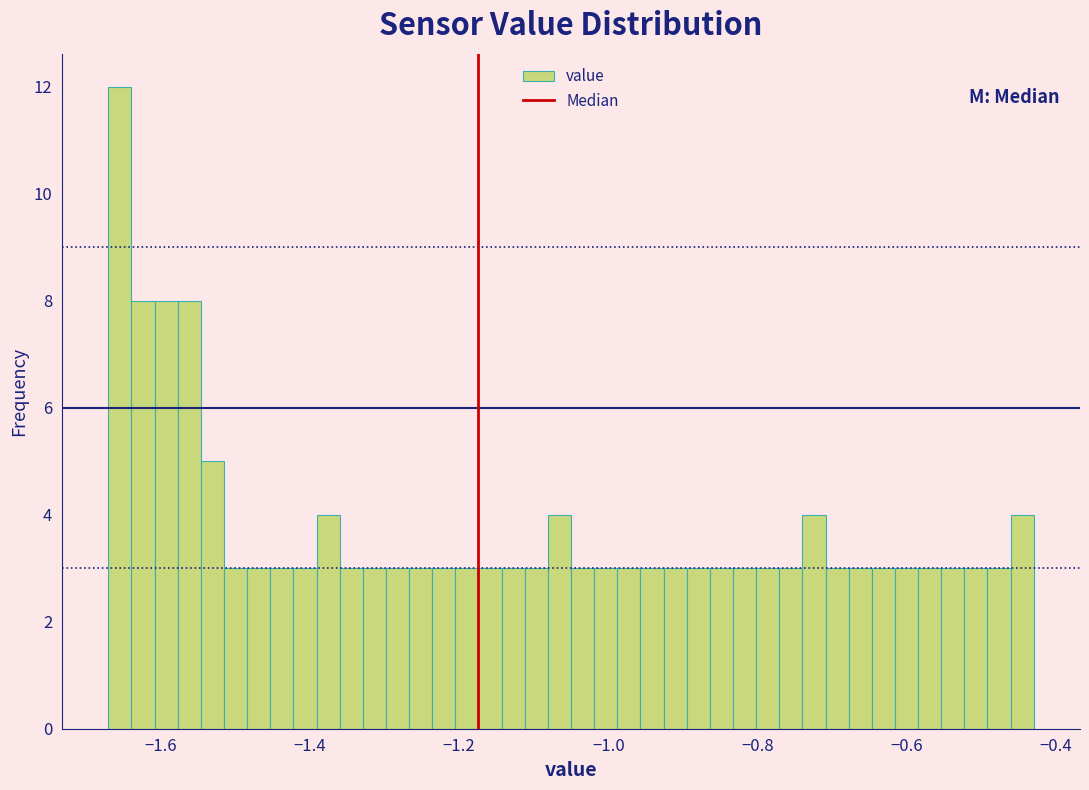

Around what value on the x-axis is the tallest bar? Give the approximate position of its centre, as read against the axis.

-1.66